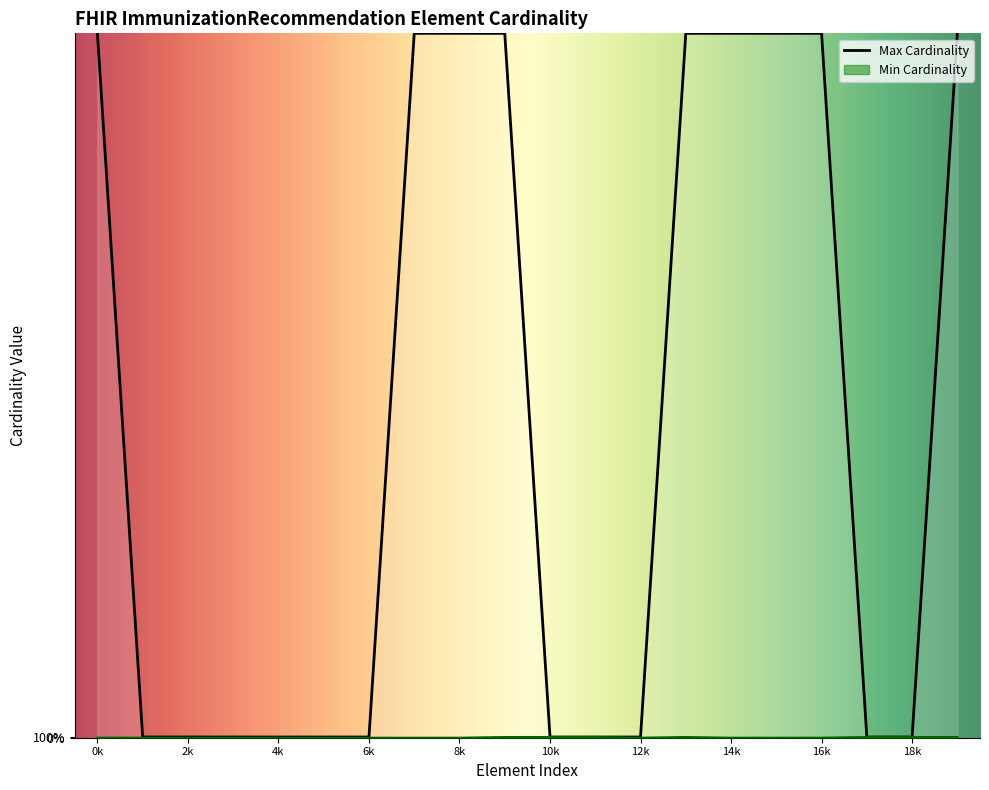

True or false: Min and Max (numeric) intersect in this chart.

False